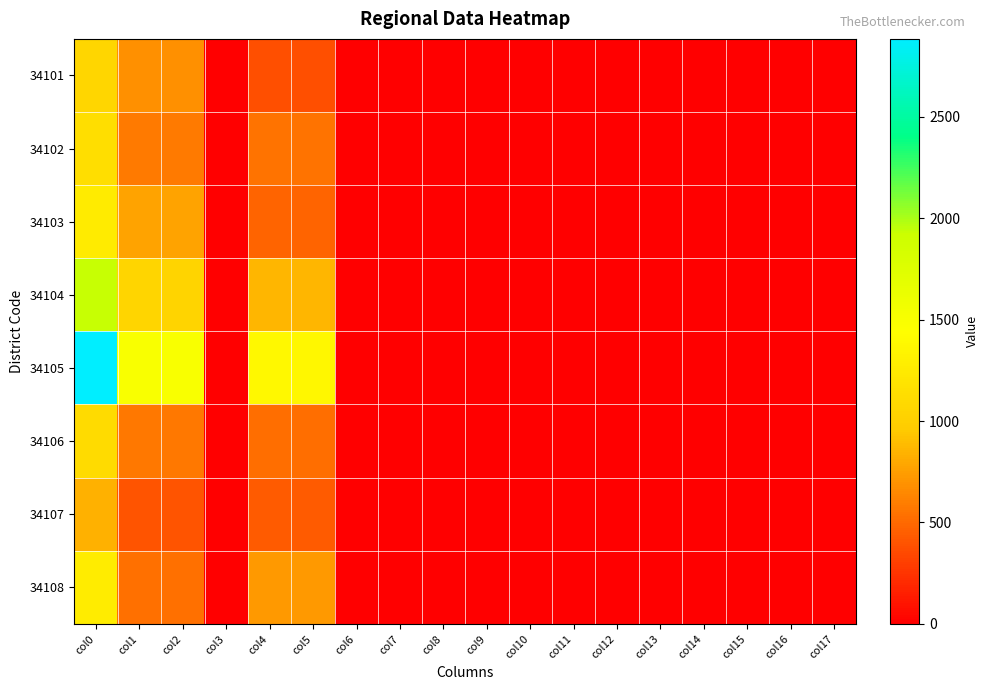

Which series has the widest spread of values?

34105